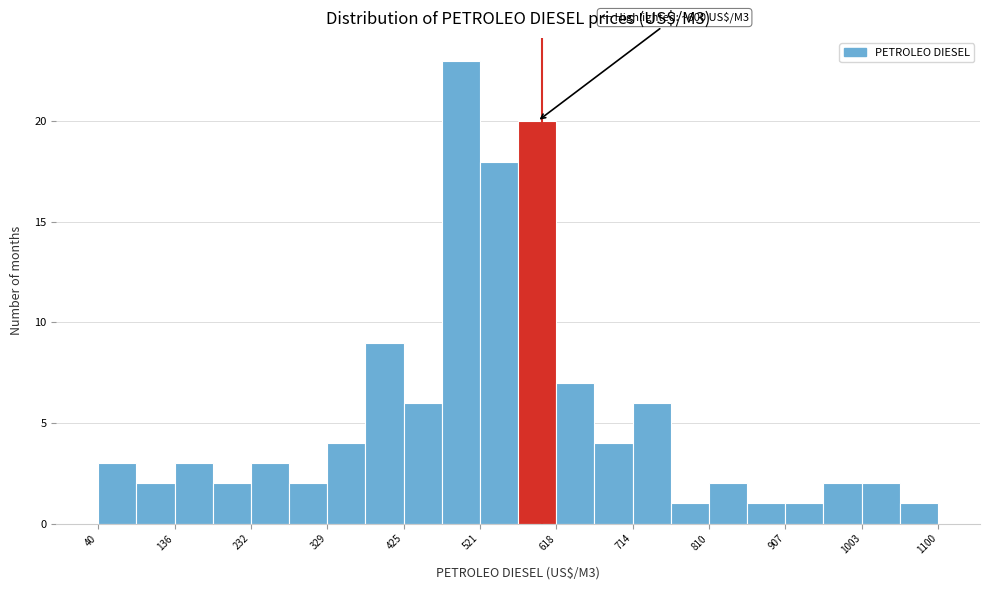

Over which range of the x-axis is the bar tallest?

470 to 520